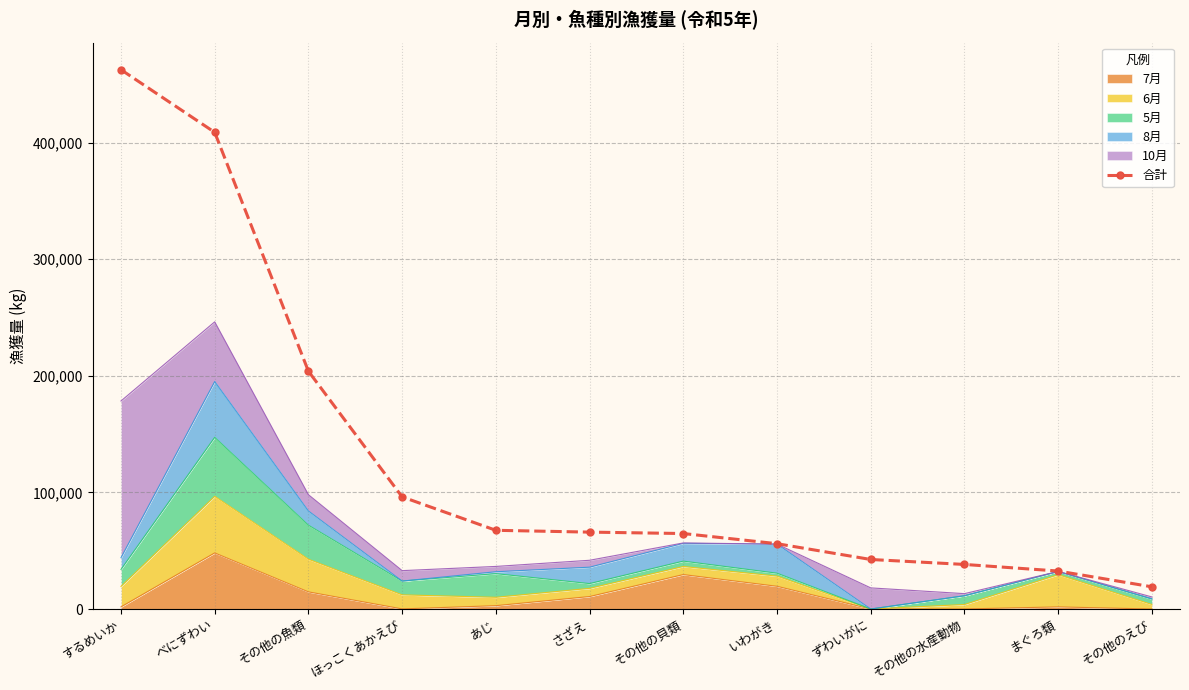

Reading left to right, transcribe all the data shown in this chart.

462523	408810	203925	96183	67505	65952	64737	56026	42477	38234	32579	19046